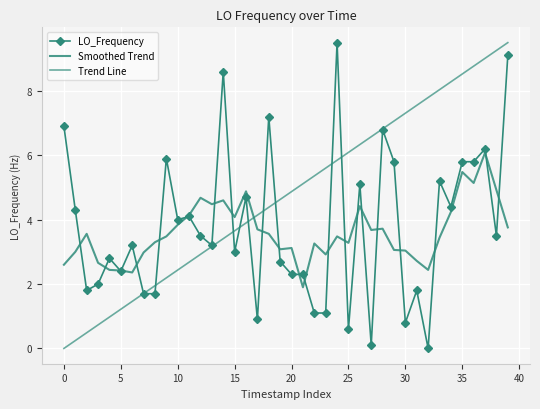

How many distinct data groups are displayed?

3